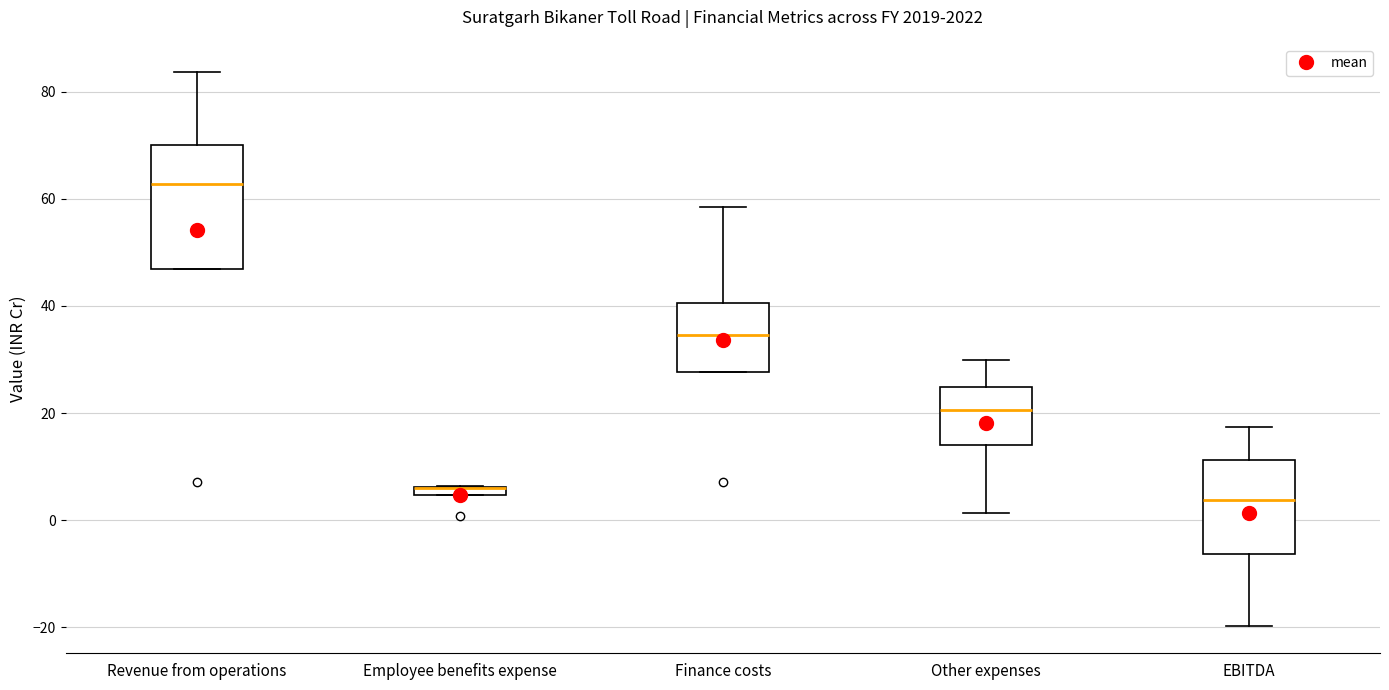

Where is the lower edge of the box for Revenue from operations on the y-axis? The values are not printed on the chart, so give them approximately, as read against the axis.

46